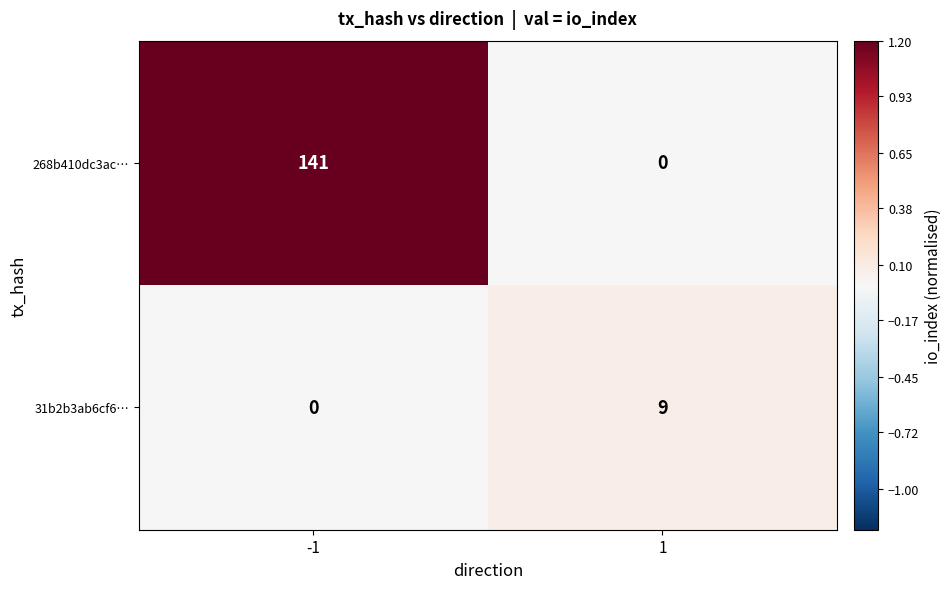

What is the sum of the 268b410dc3ac… values at 1 and -1?

141